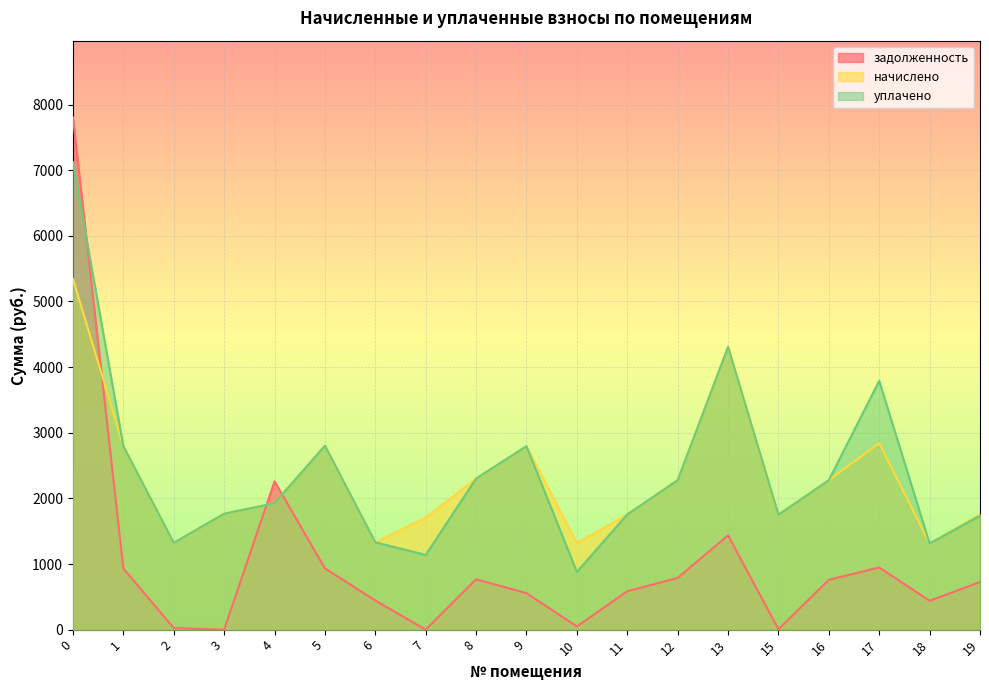

How many distinct data groups are displayed?

3